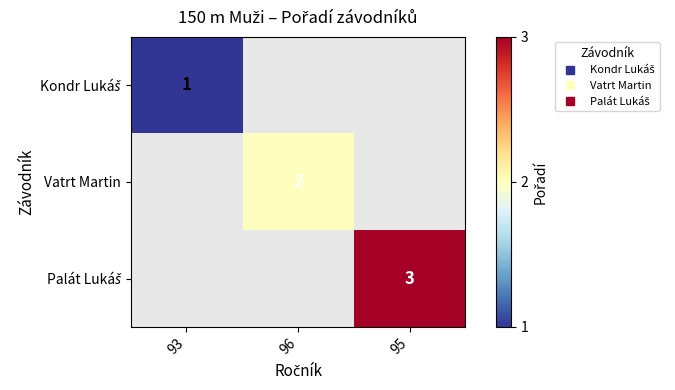

What is the highest value of the Kondr Lukáš series?

1.0